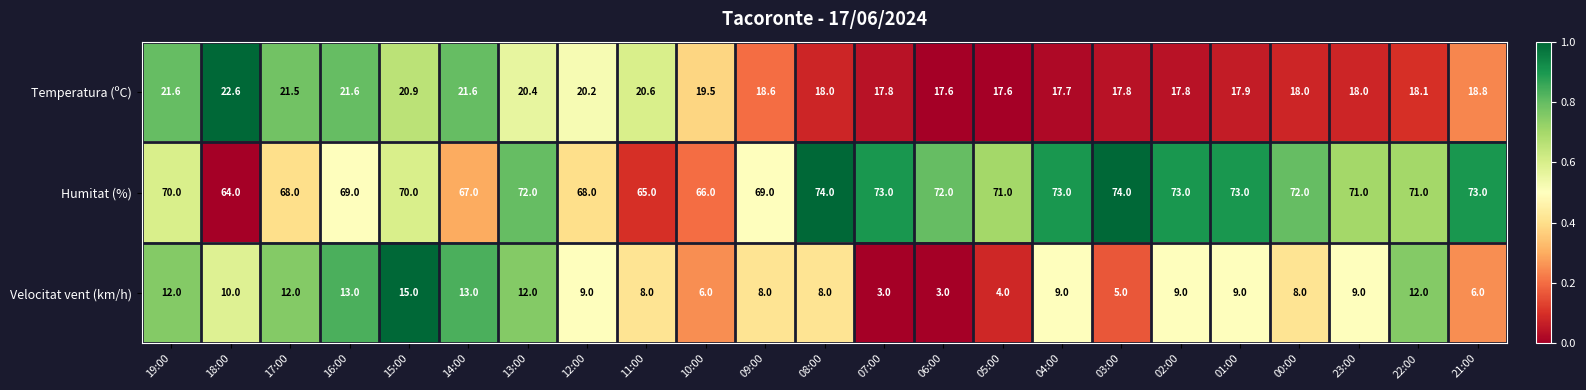

Is it true that Temperatura (ºC) equals 18.8 at 21:00?

True